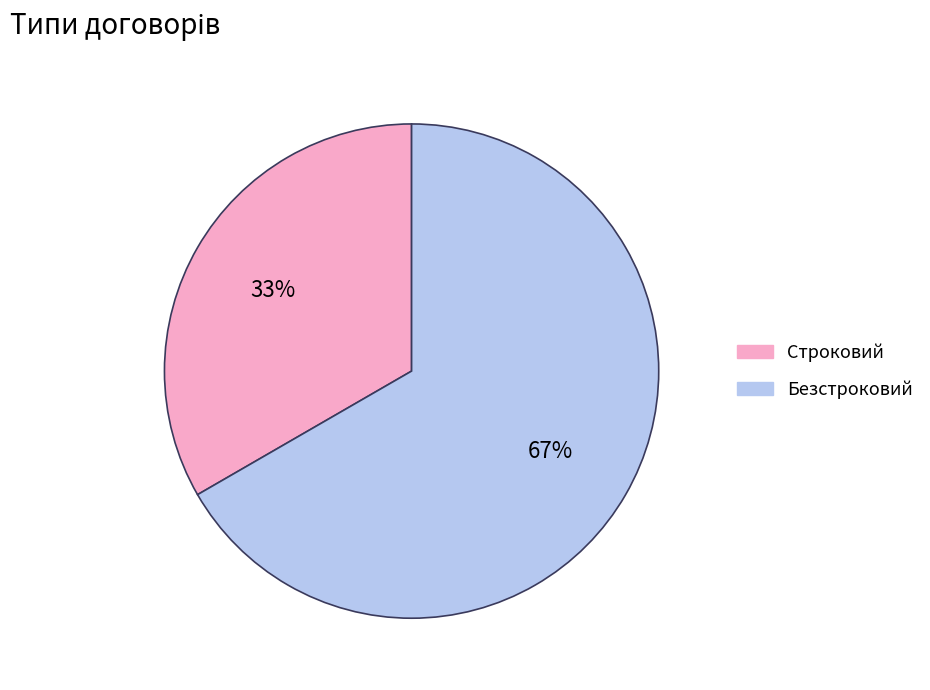

How many segments does this pie chart have?

2